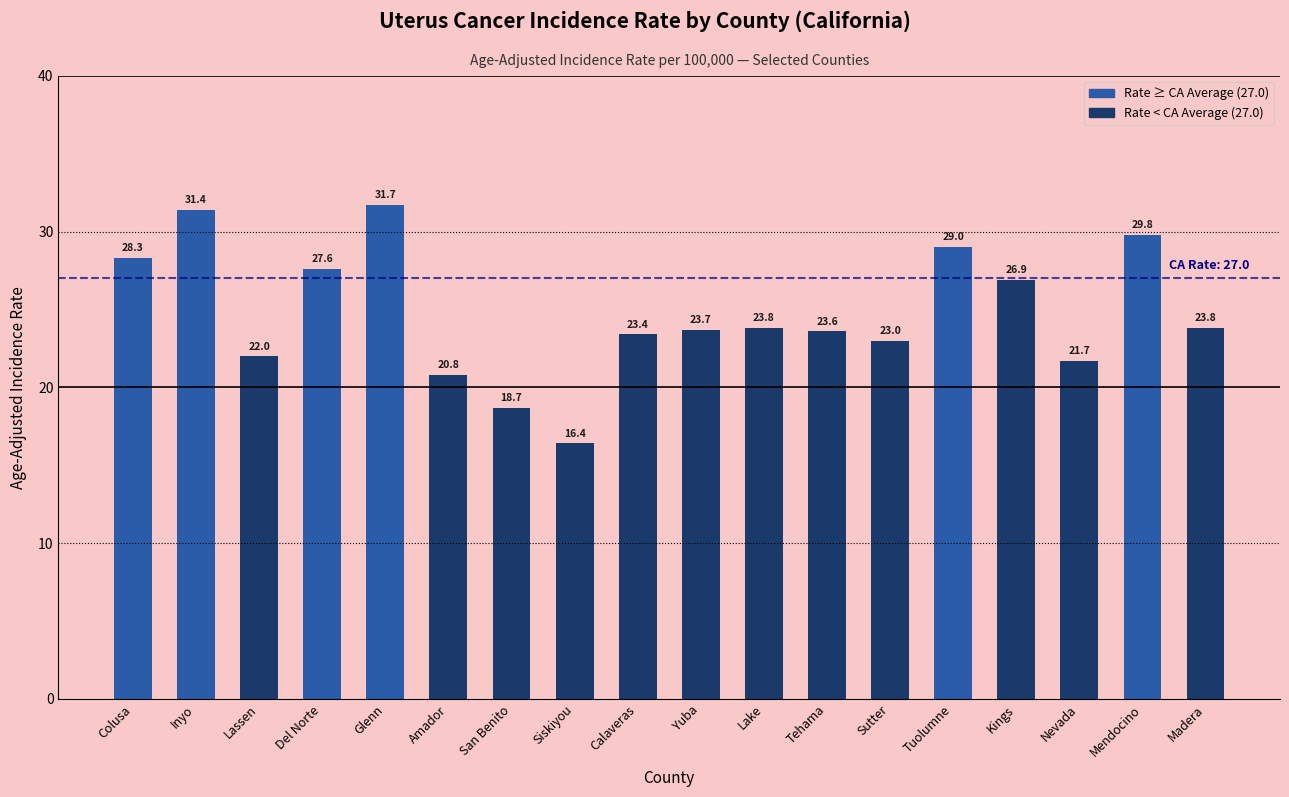

What is the change in value from Colusa to Tuolumne?

+0.7